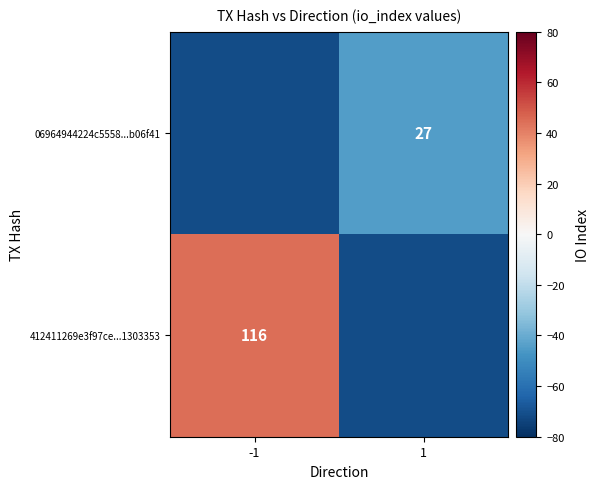

The value of 412411269e3f97ce...1303353 at -1 is 192.7. True or false?

False